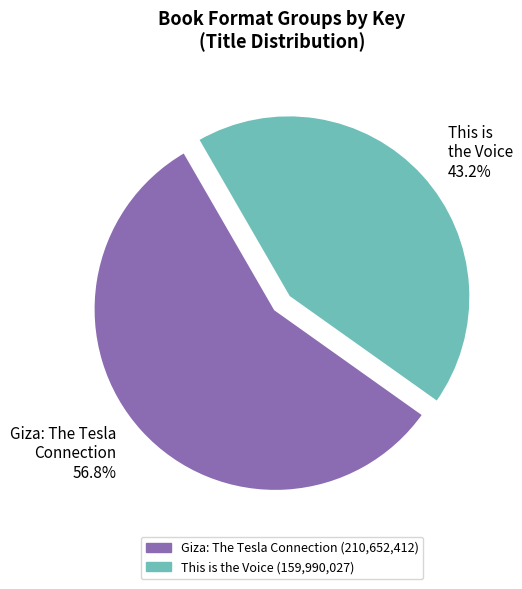

Rank the categories by value from highest to lowest.

Giza: The Tesla Connection, This is the Voice